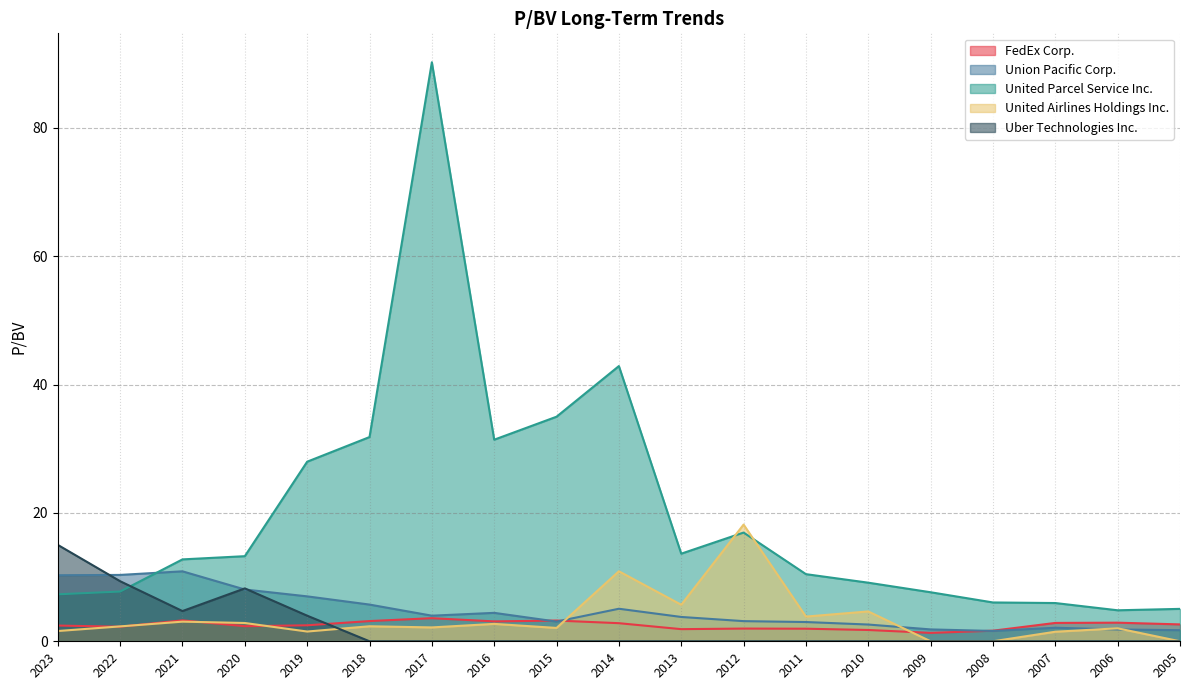

What is the maximum value shown in the chart?

90.2